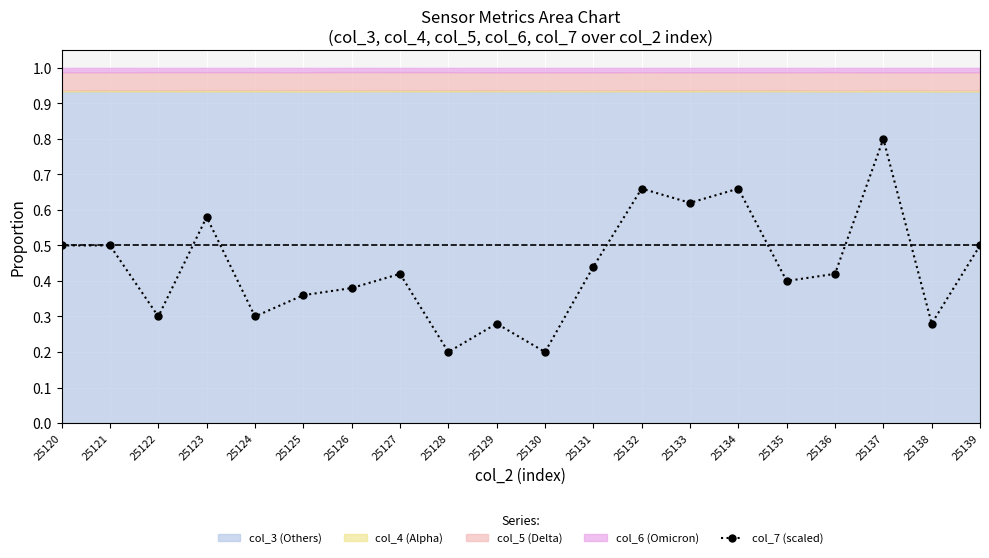

At which category does the data reach its first local peak?

25123